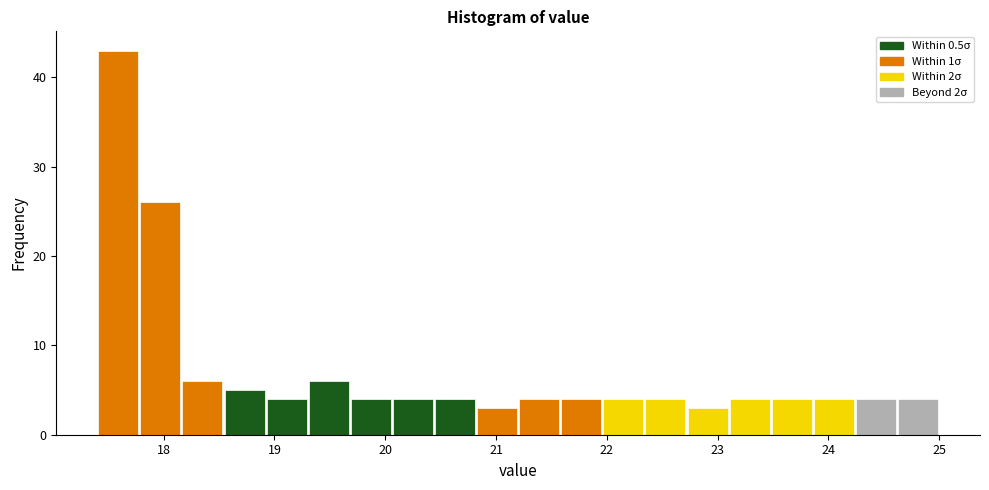

Read against the x-axis, roughly where is the centre of the tallest bar?

17.6